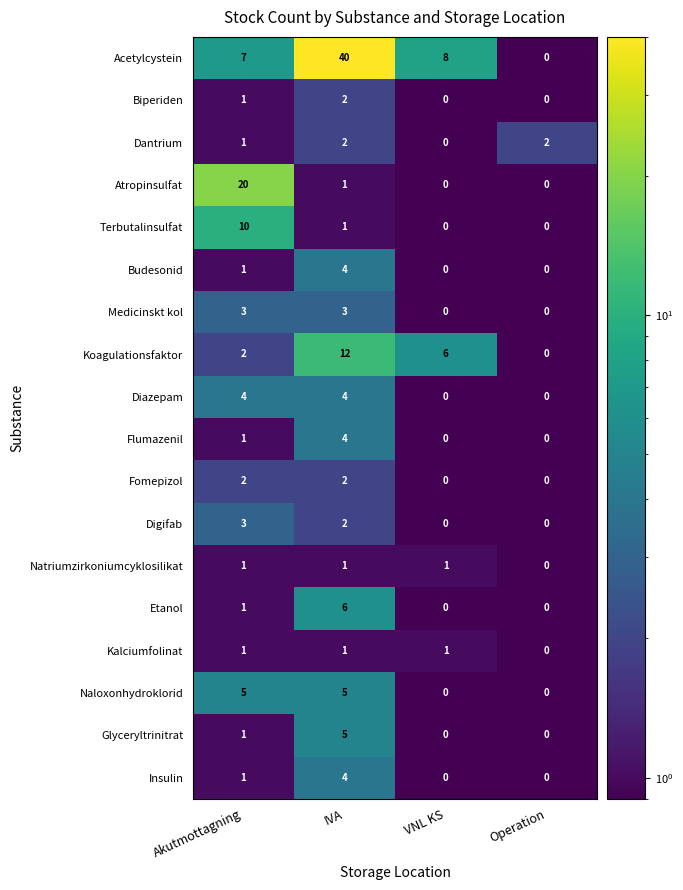

What is the sum of all Budesonid values?

5